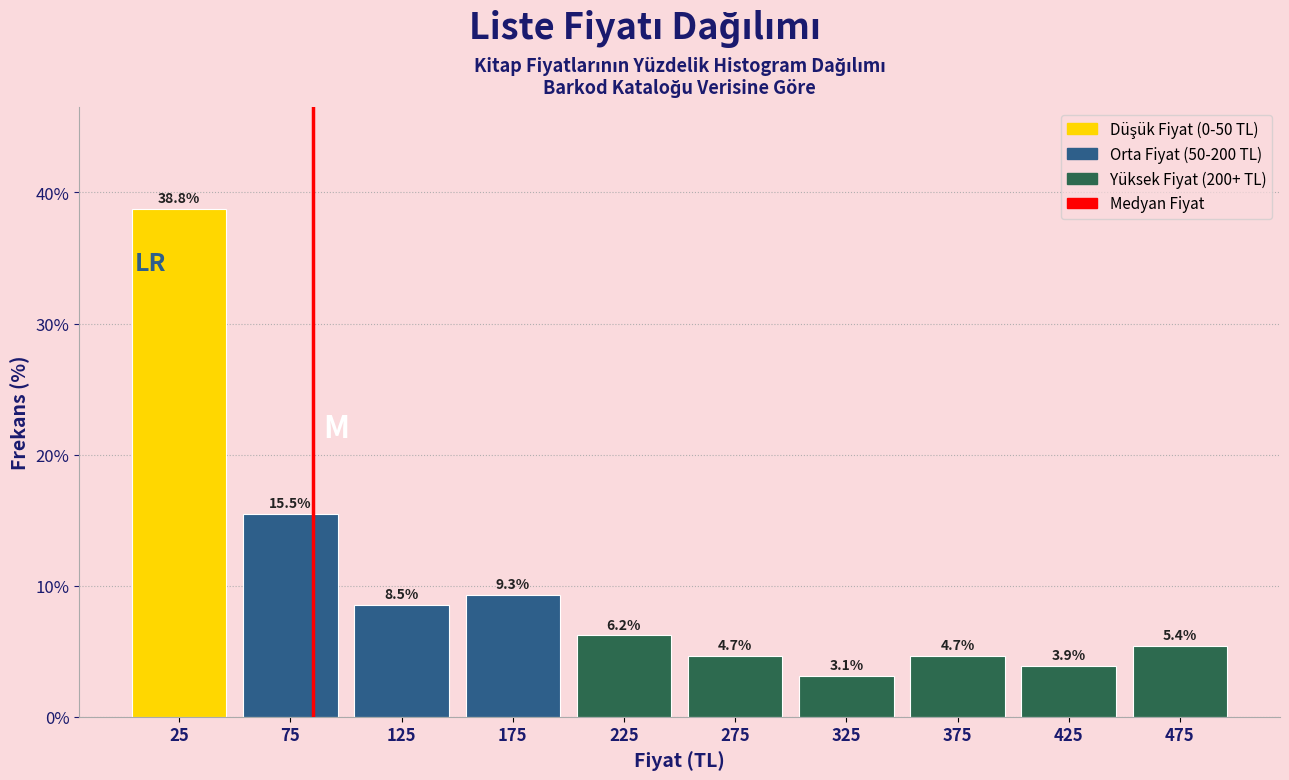

Reading left to right, list every bar in this chart as the range it spans on the x-axis followed by its height.

0 to 50: 38.8
50 to 100: 15.5
100 to 150: 8.5
150 to 200: 9.3
200 to 250: 6.2
250 to 300: 4.7
300 to 350: 3.1
350 to 400: 4.7
400 to 450: 3.9
450 to 500: 5.4